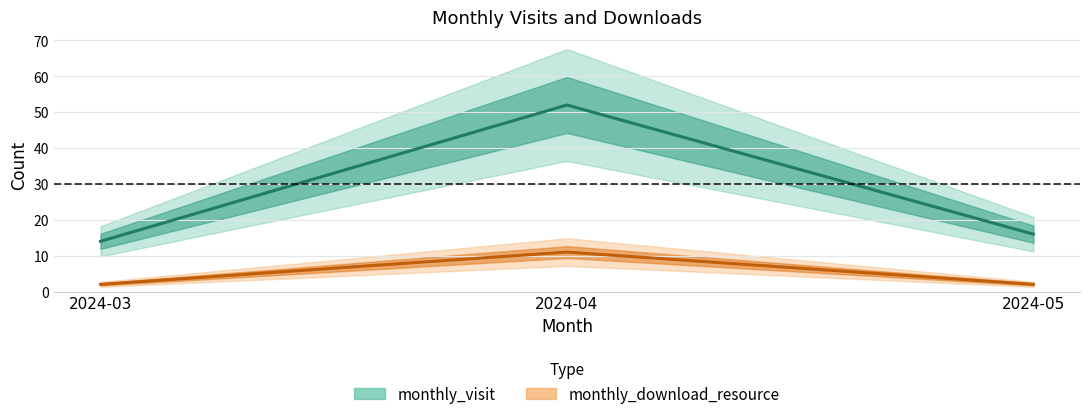

Where does the monthly_visit series first go above 16?

2024-04